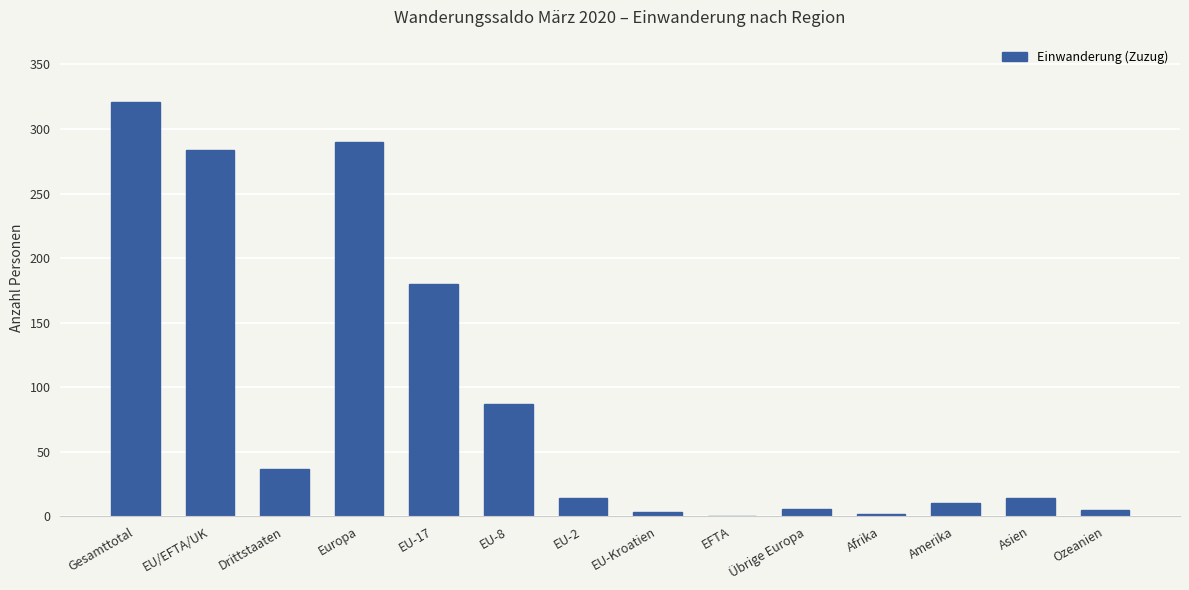

Where is the data nearest to the value 160?

EU-17